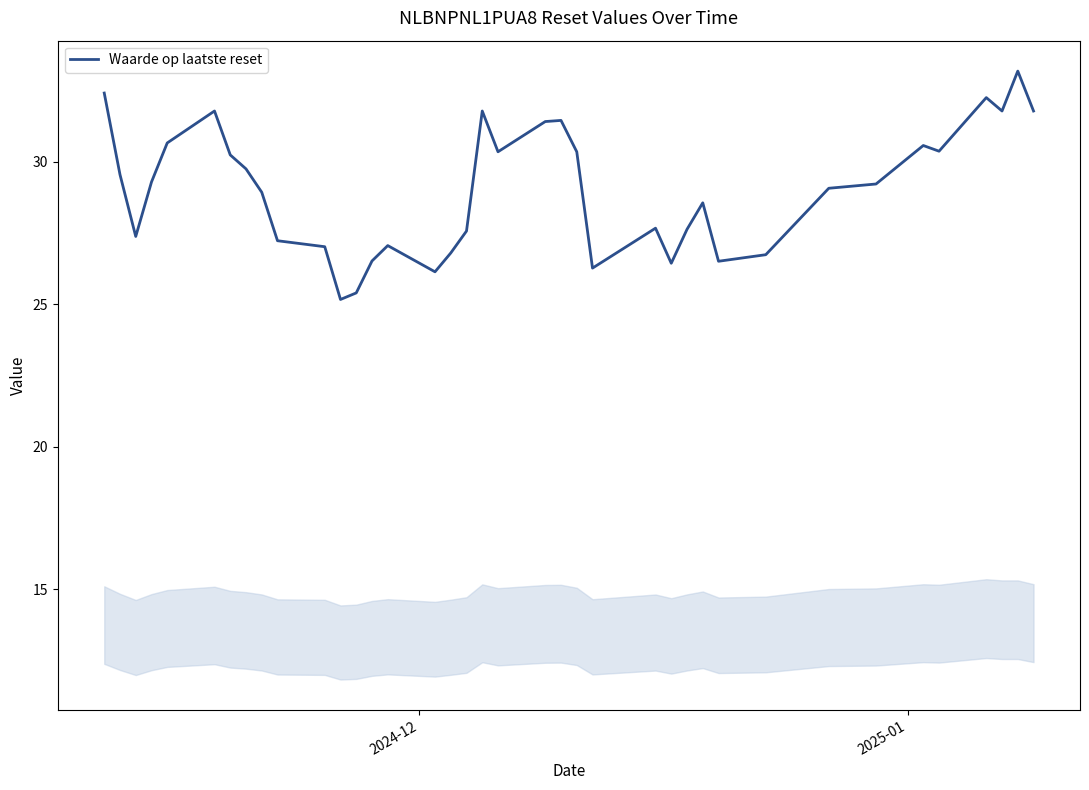

What is the greatest value displayed?

33.2